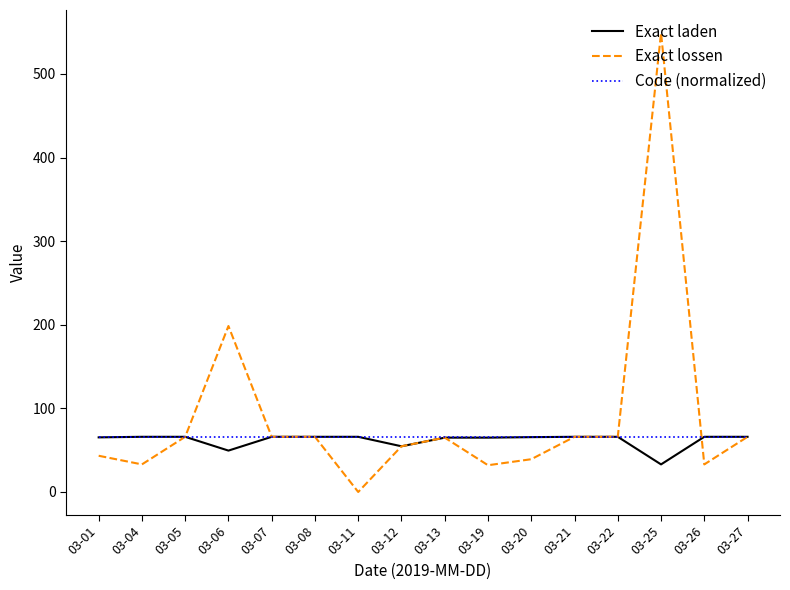

Is it true that Exact laden equals 7.0 at 03-25?

False